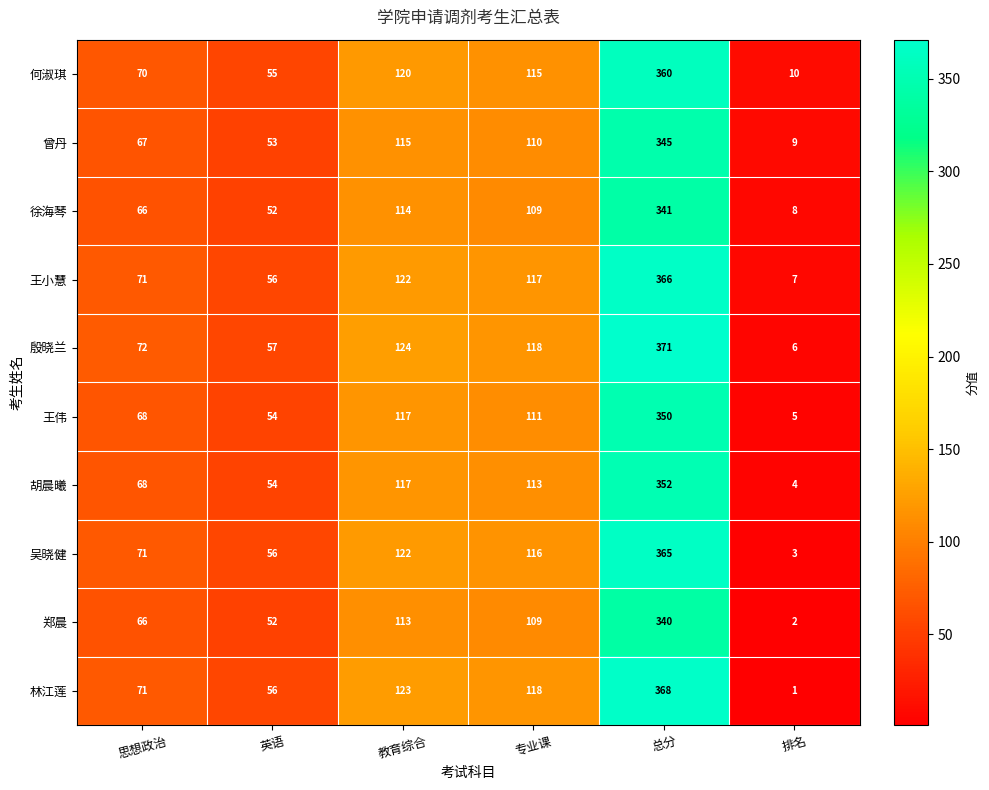

The value of 郑晨 at 总分 is 340. True or false?

True